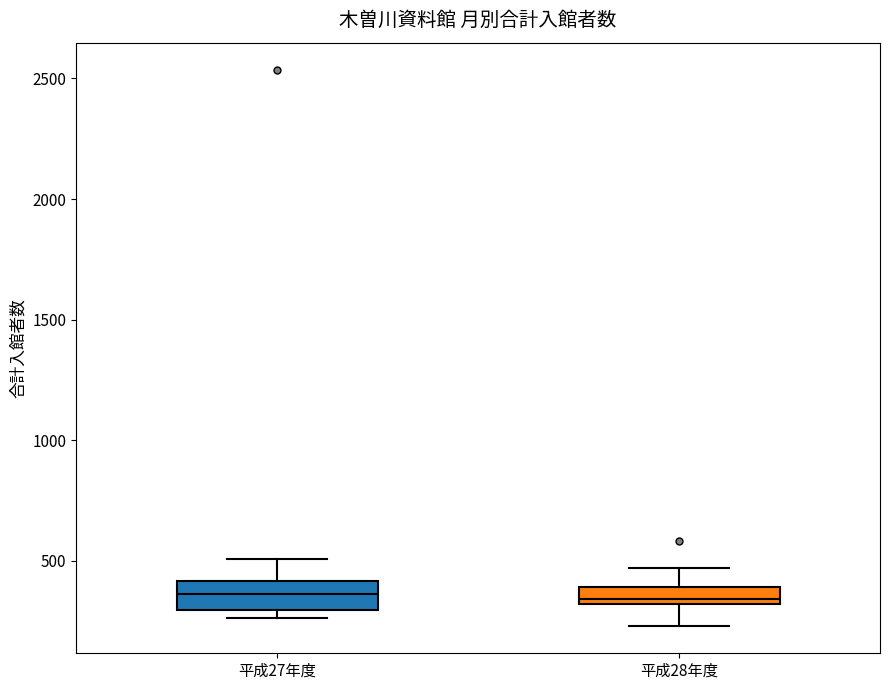

Where is the lower edge of the box for 平成27年度 on the y-axis? The values are not printed on the chart, so give them approximately, as read against the axis.

300